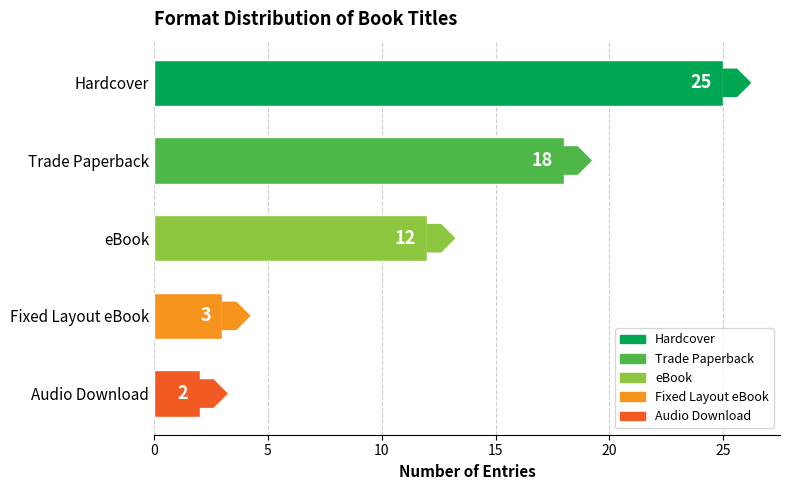

True or false: the data shows 12 at eBook.

True